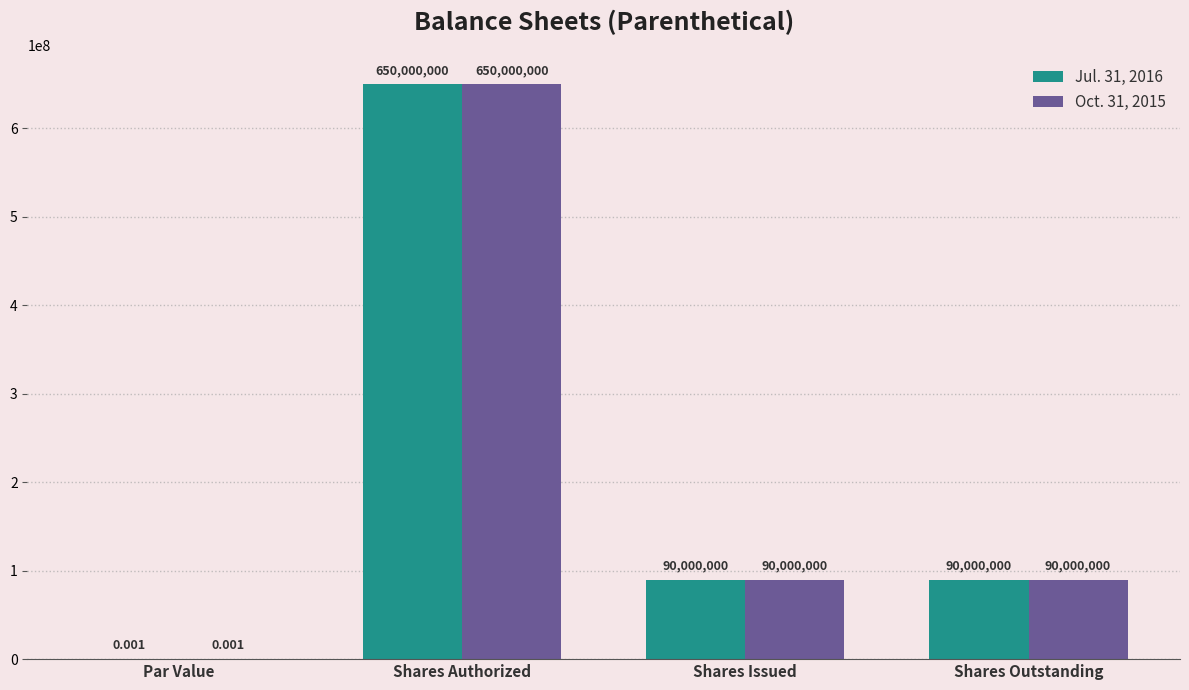

Where does the Jul. 31, 2016 series first go above 90000000?

Shares Authorized